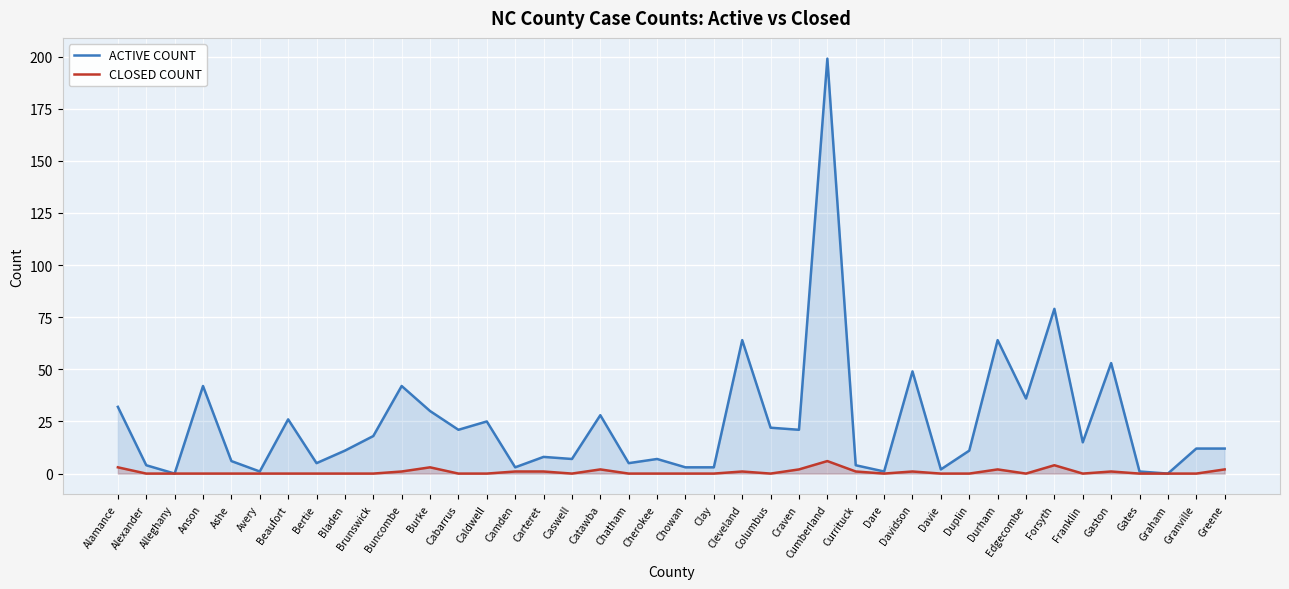

What is the label of the 2nd point from the right?

Granville